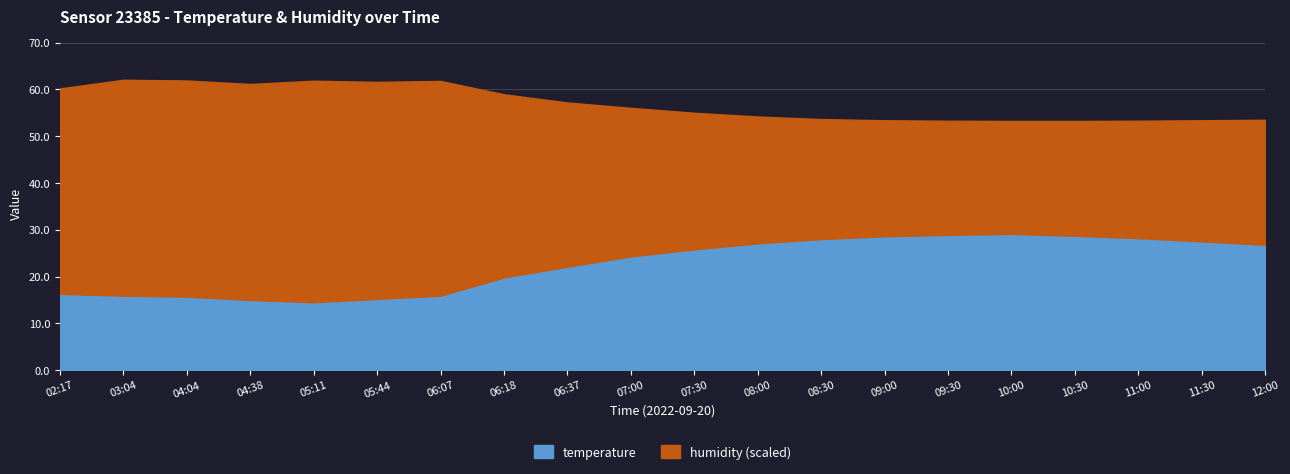

Does the chart display data point markers on the line(s)?

No